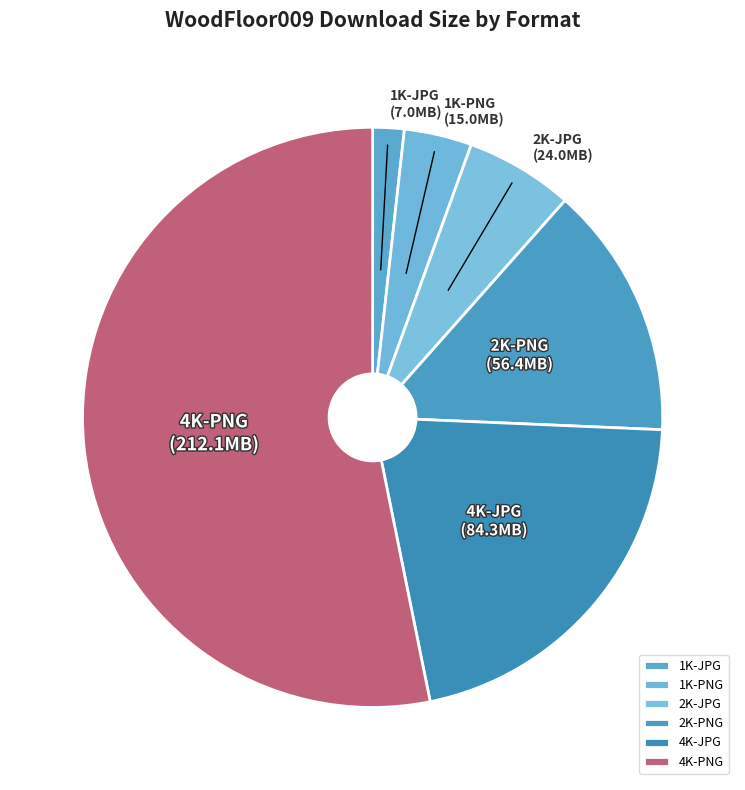

Which category has the biggest portion of the pie?

4K-PNG